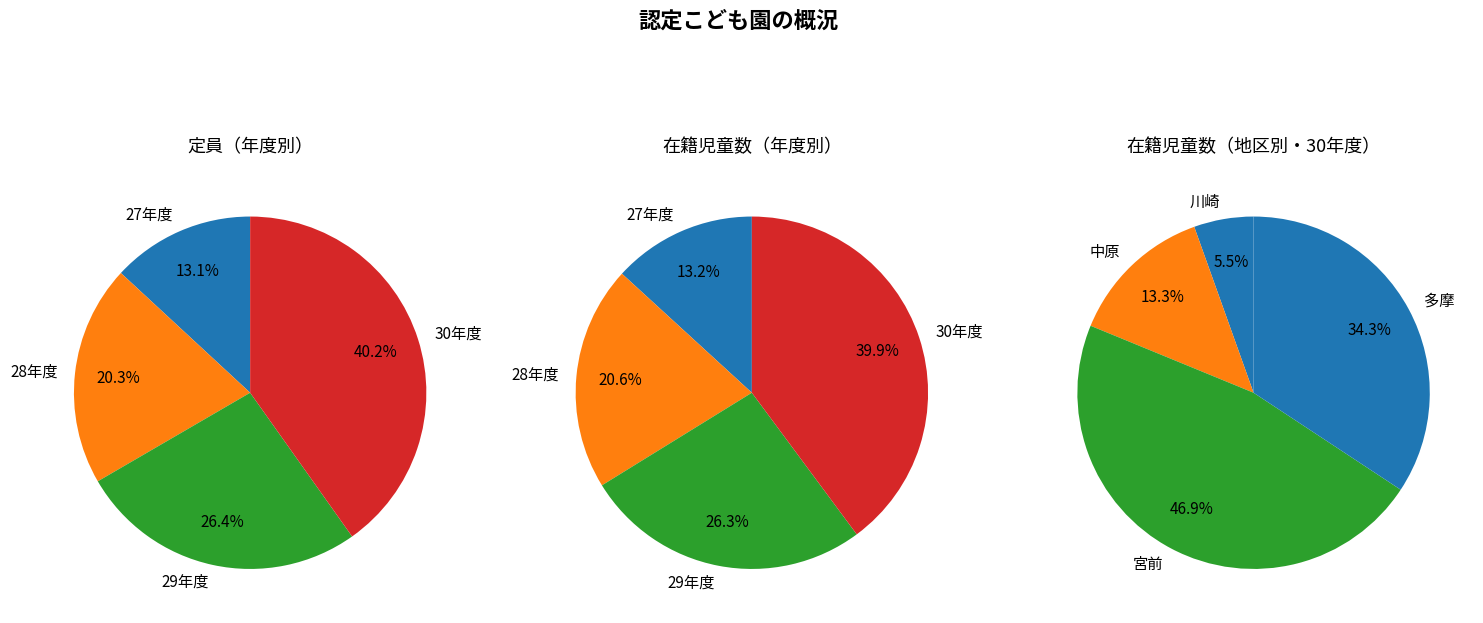

Which category has the biggest portion of the pie?

30年度